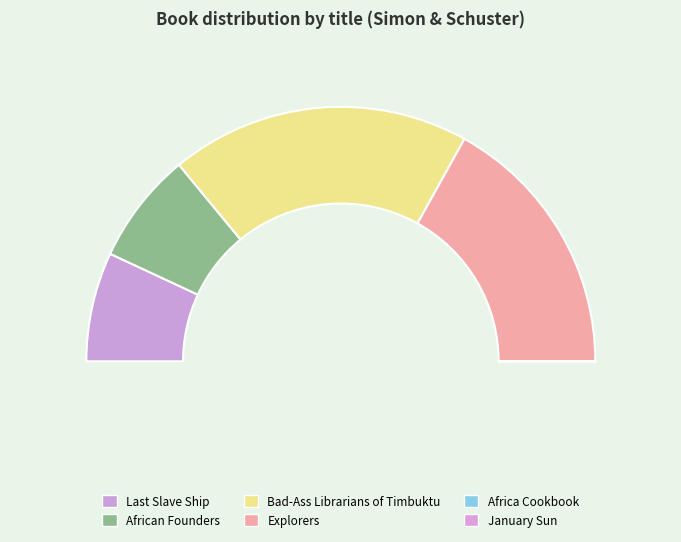

Is it true that Explorers is 34% of the pie?

True